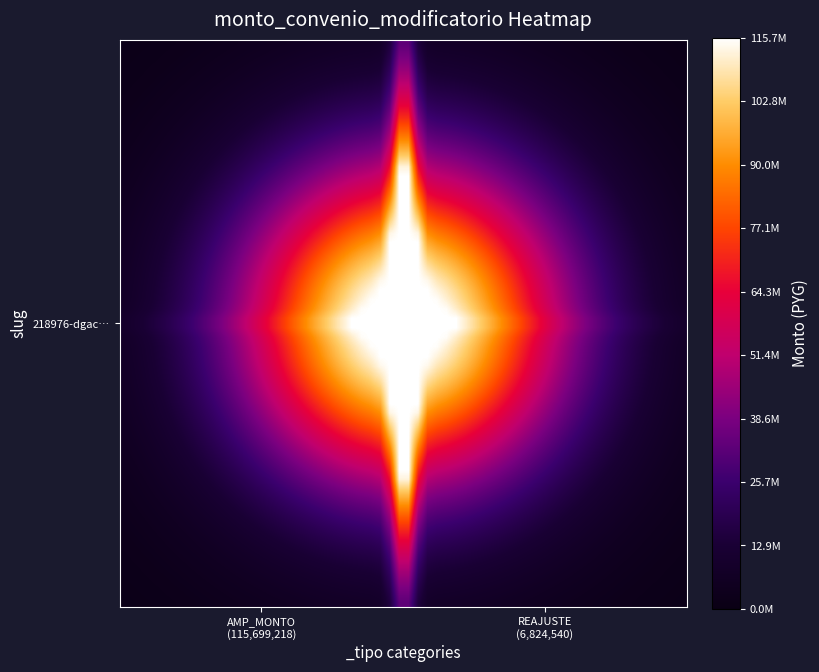

Reading left to right, transcribe all the data shown in this chart.

115699218	6824540